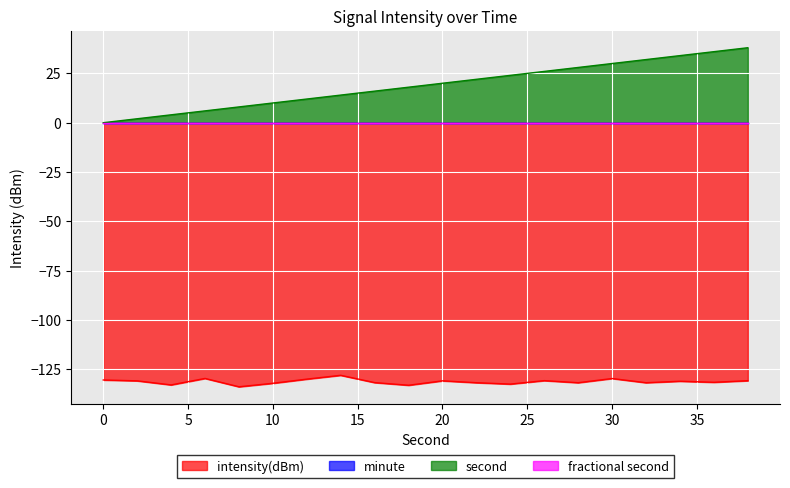

How many values in the second series exceed 20?

9